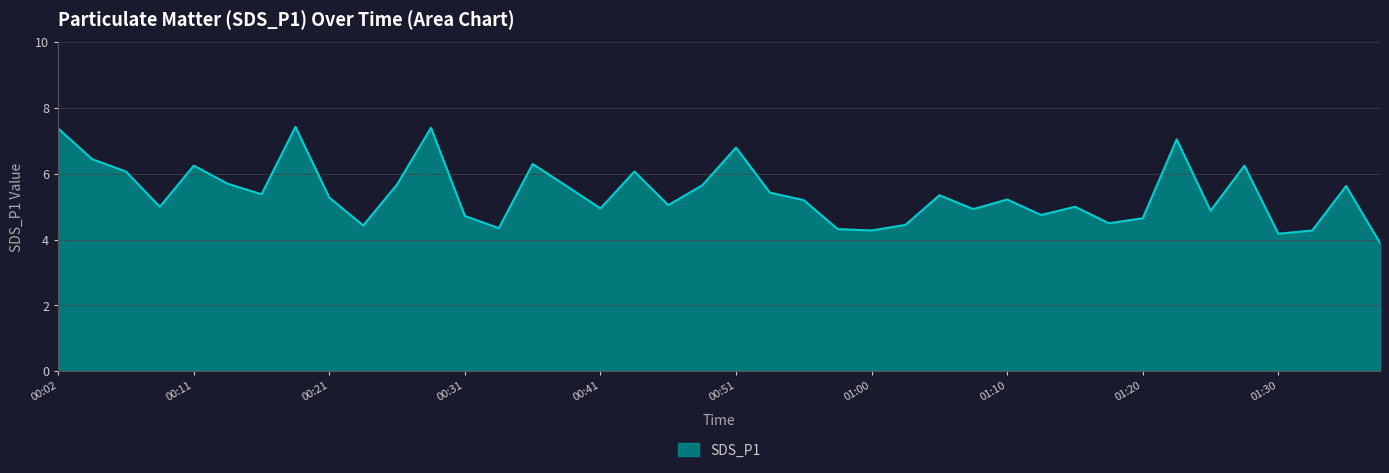

What is the minimum value shown in the chart?

3.9